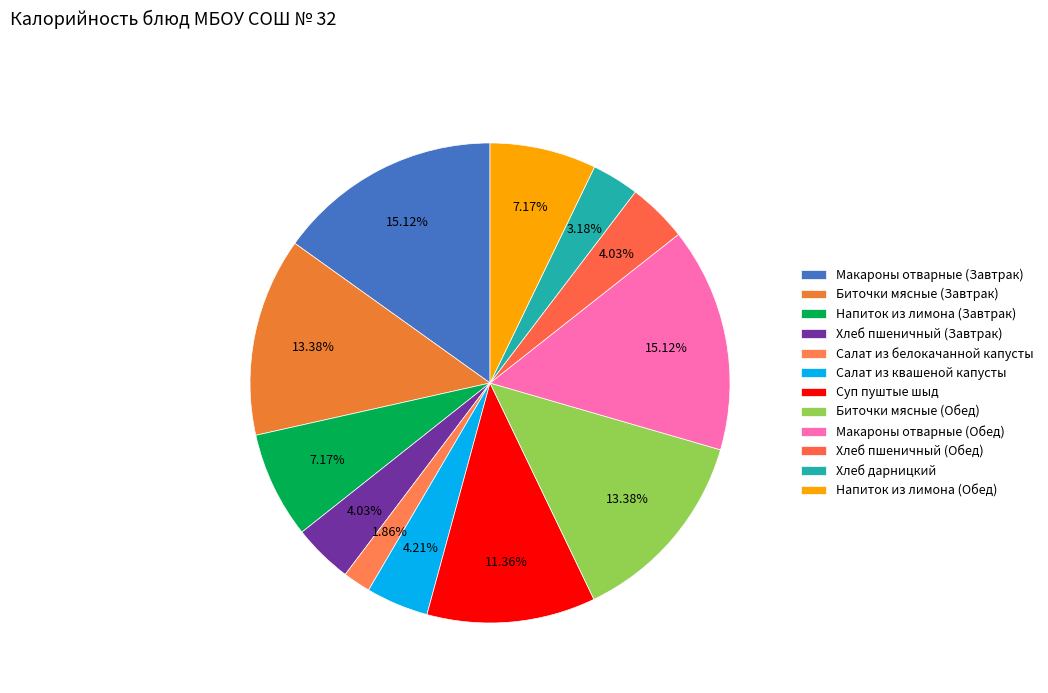

How many slices are in this pie chart?

12